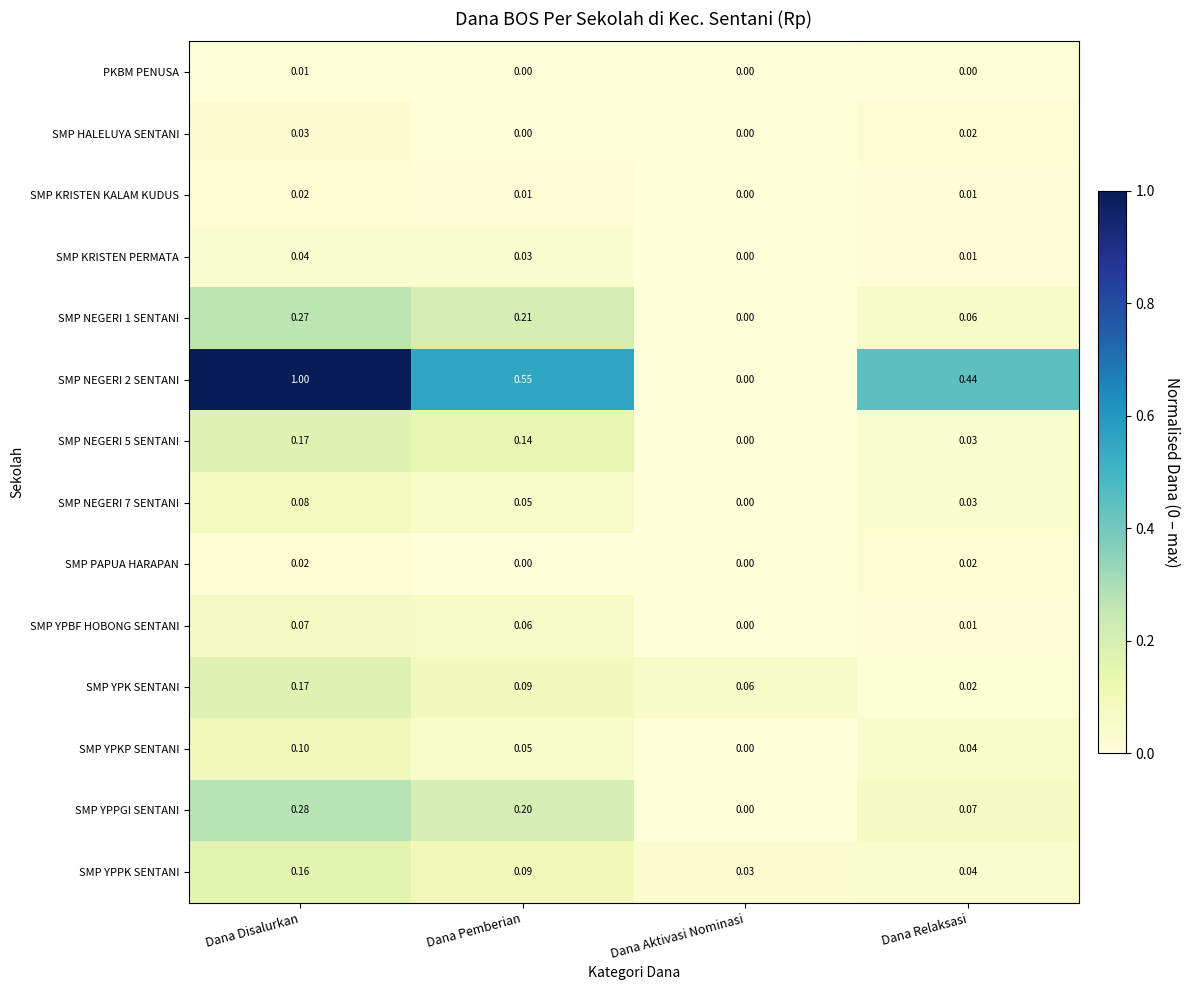

At which label does SMP KRISTEN PERMATA reach its peak?

Dana Disalurkan